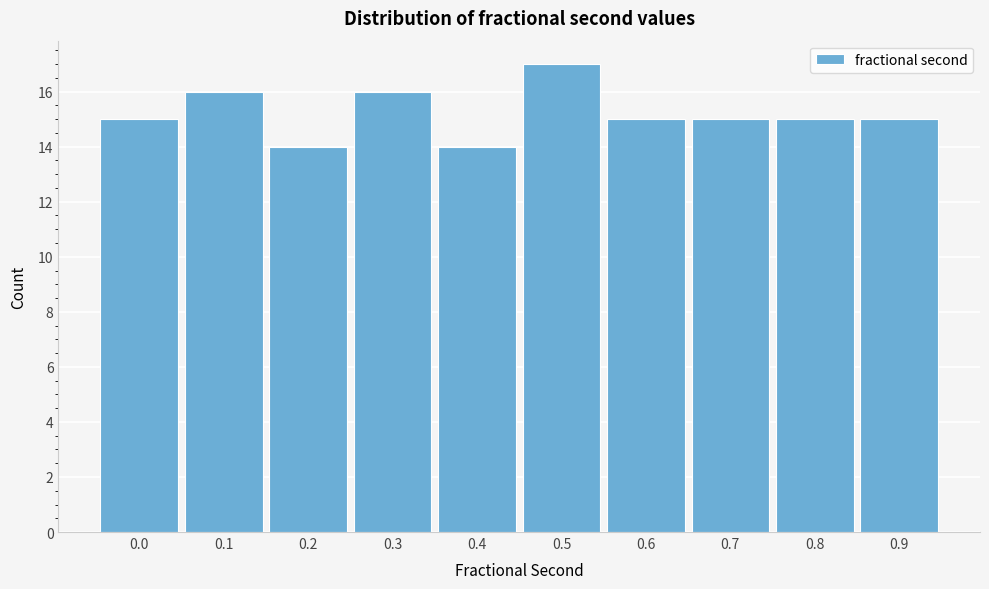

Reading right to left, list all the values displayed in this chart.

0.9=15	0.8=15	0.7=15	0.6=15	0.5=17	0.4=14	0.3=16	0.2=14	0.1=16	0.0=15